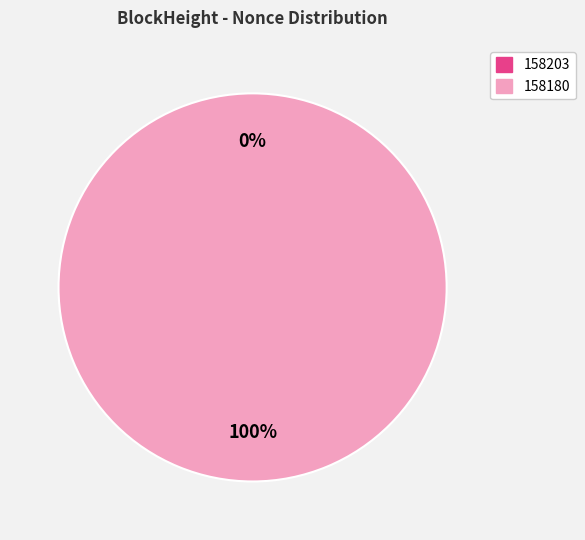

Which category has the biggest portion of the pie?

158180